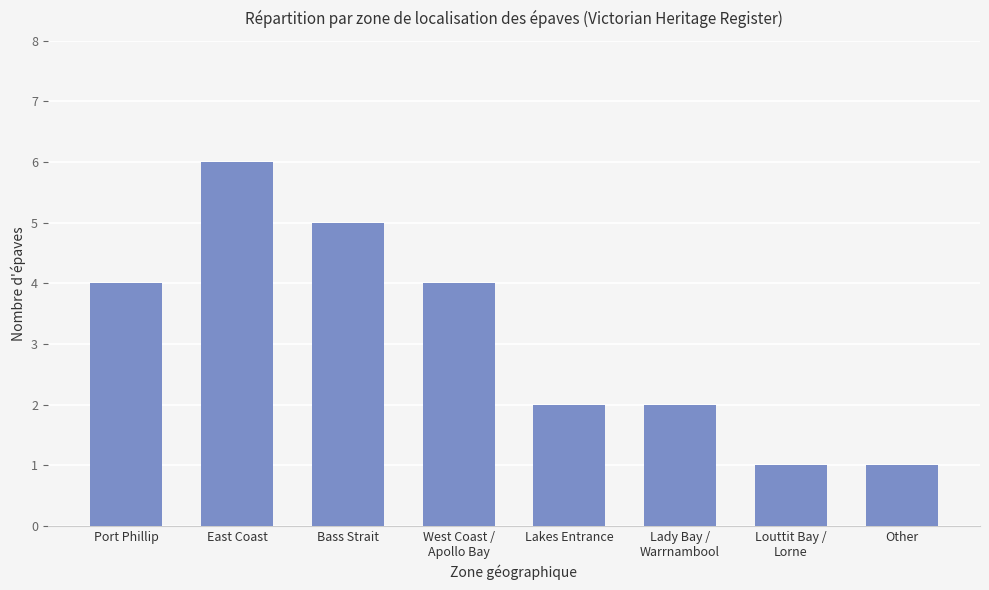

What is the difference between the maximum and minimum values?

5